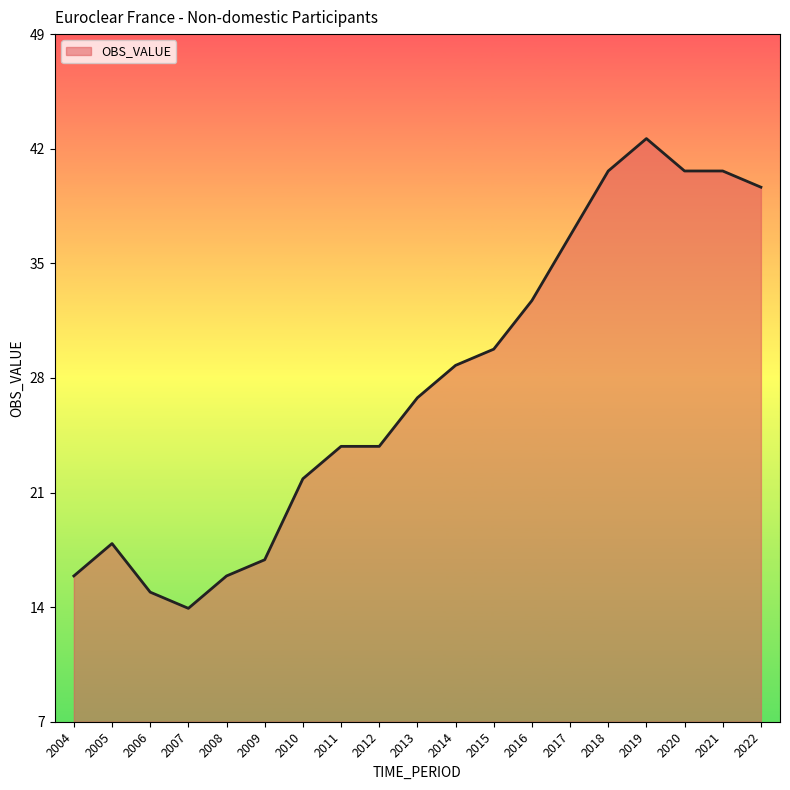

List the labels in order of value, largest first.

2019, 2018, 2020, 2021, 2022, 2017, 2016, 2015, 2014, 2013, 2011, 2012, 2010, 2005, 2009, 2004, 2008, 2006, 2007